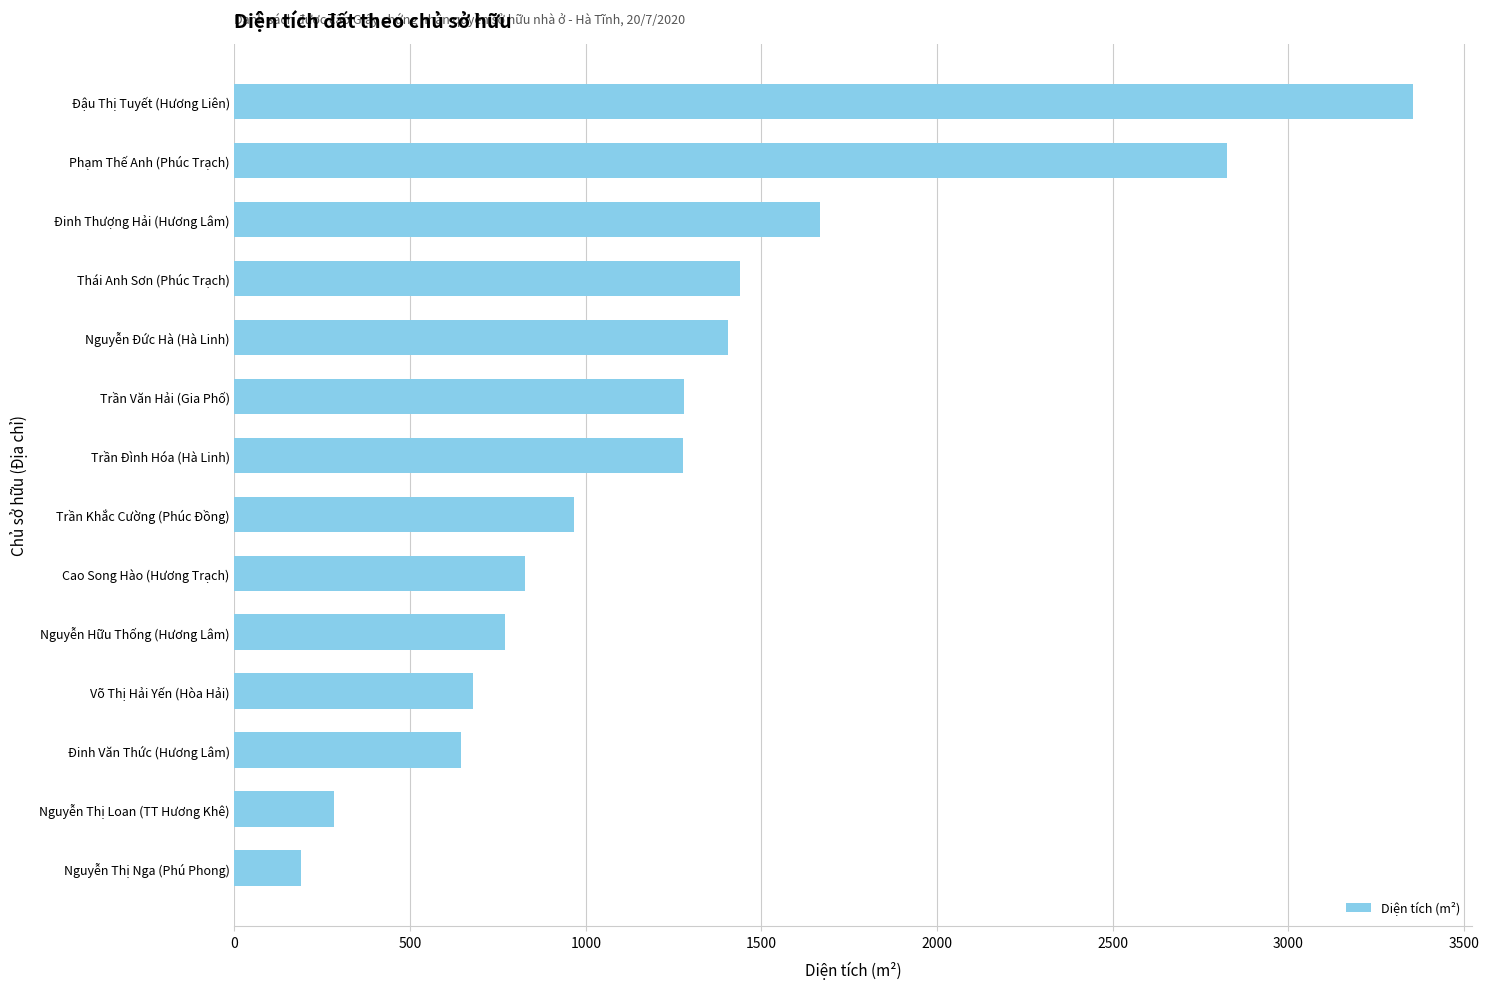

Are the bars grouped side by side (vs. stacked)?

No